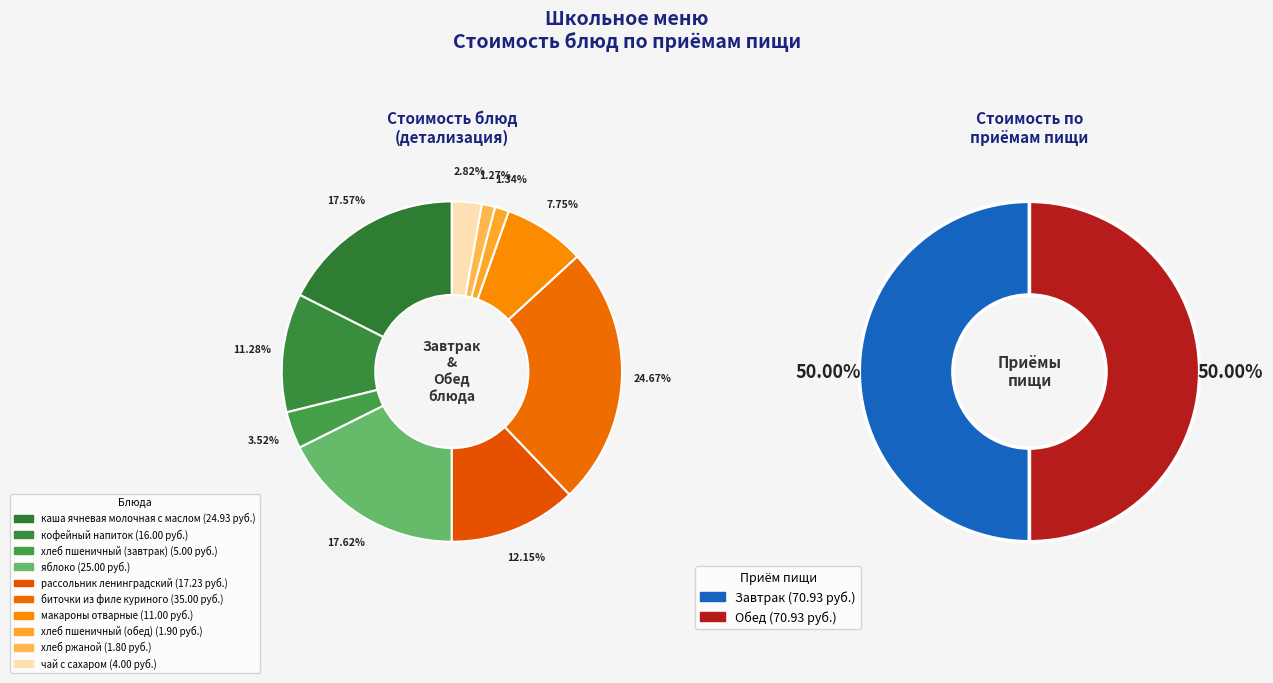

How many segments does this pie chart have?

10